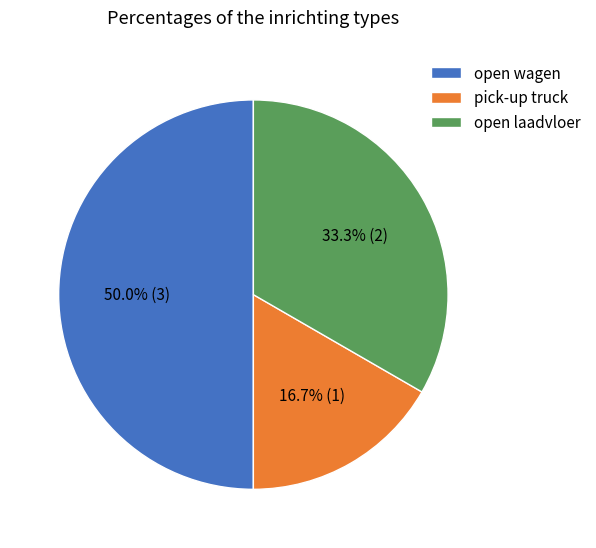

Is pick-up truck the majority of the pie?

No